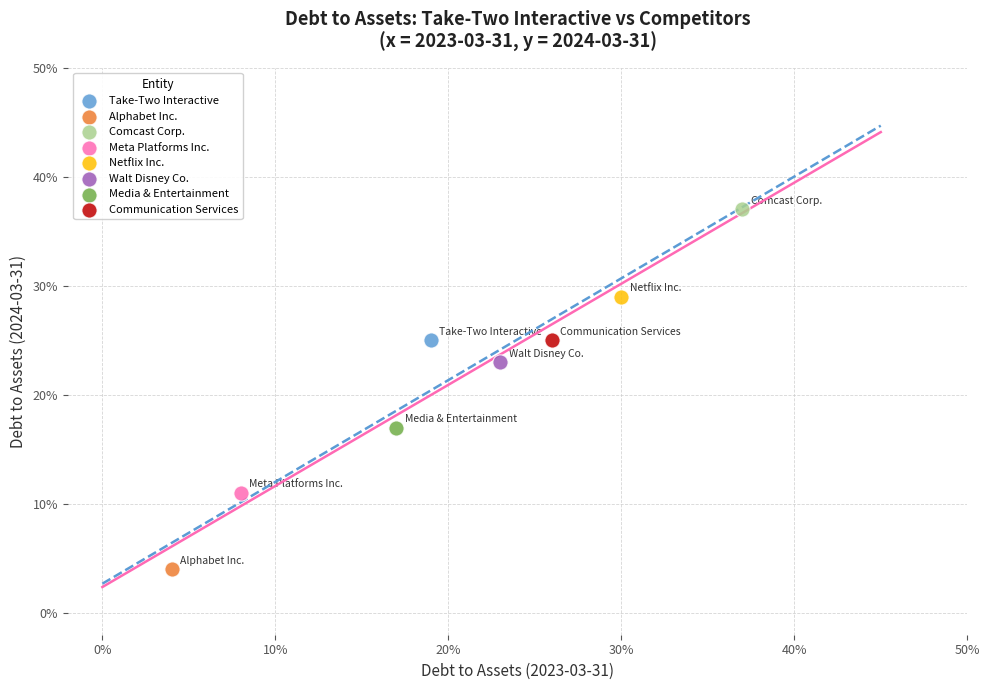

What are all the series names shown in the legend?

Take-Two Interactive, Alphabet Inc., Comcast Corp., Meta Platforms Inc., Netflix Inc., Walt Disney Co., Media & Entertainment, Communication Services